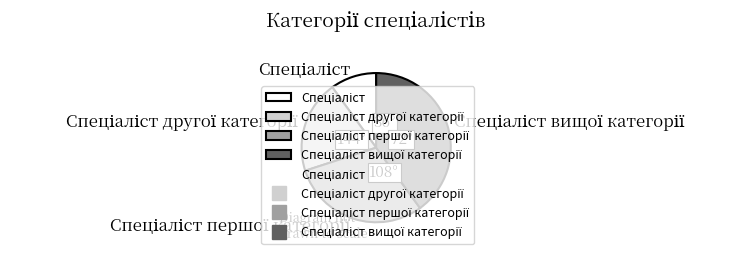

Is there any slice that represents more than half of the pie?

No